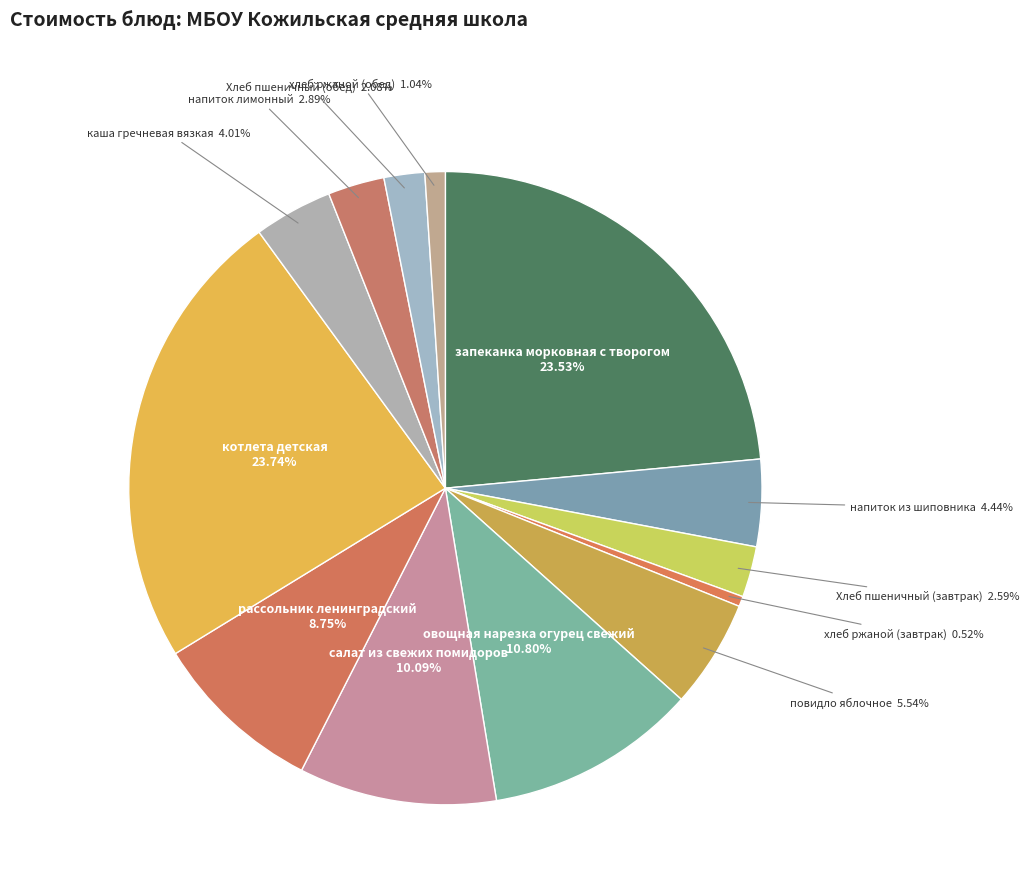

Count the number of slices in the pie.

13